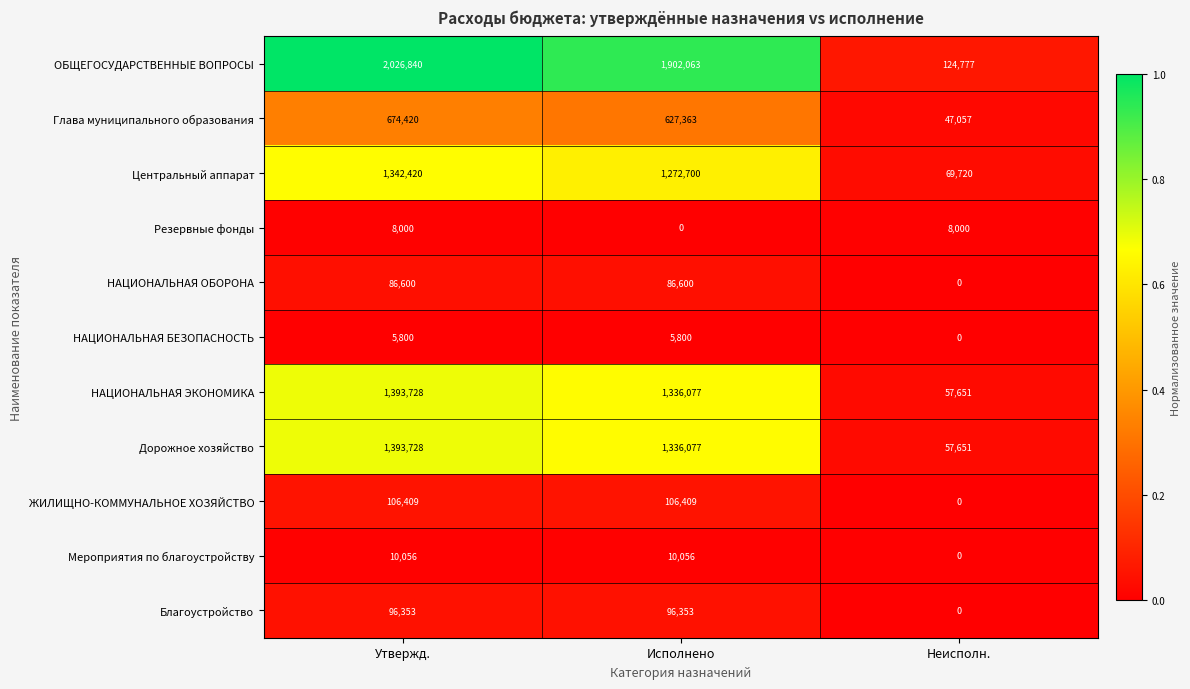

List the labels in order of Центральный аппарат value, largest first.

Утвержд., Исполнено, Неисполн.